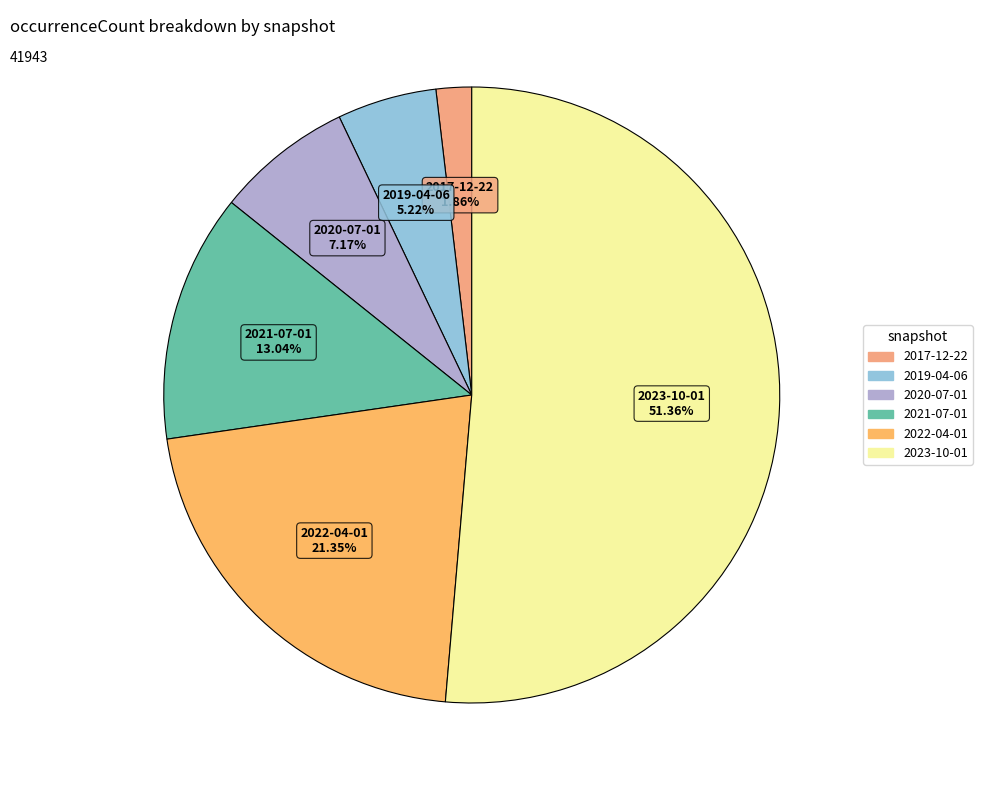

Which category has the biggest portion of the pie?

2023-10-01